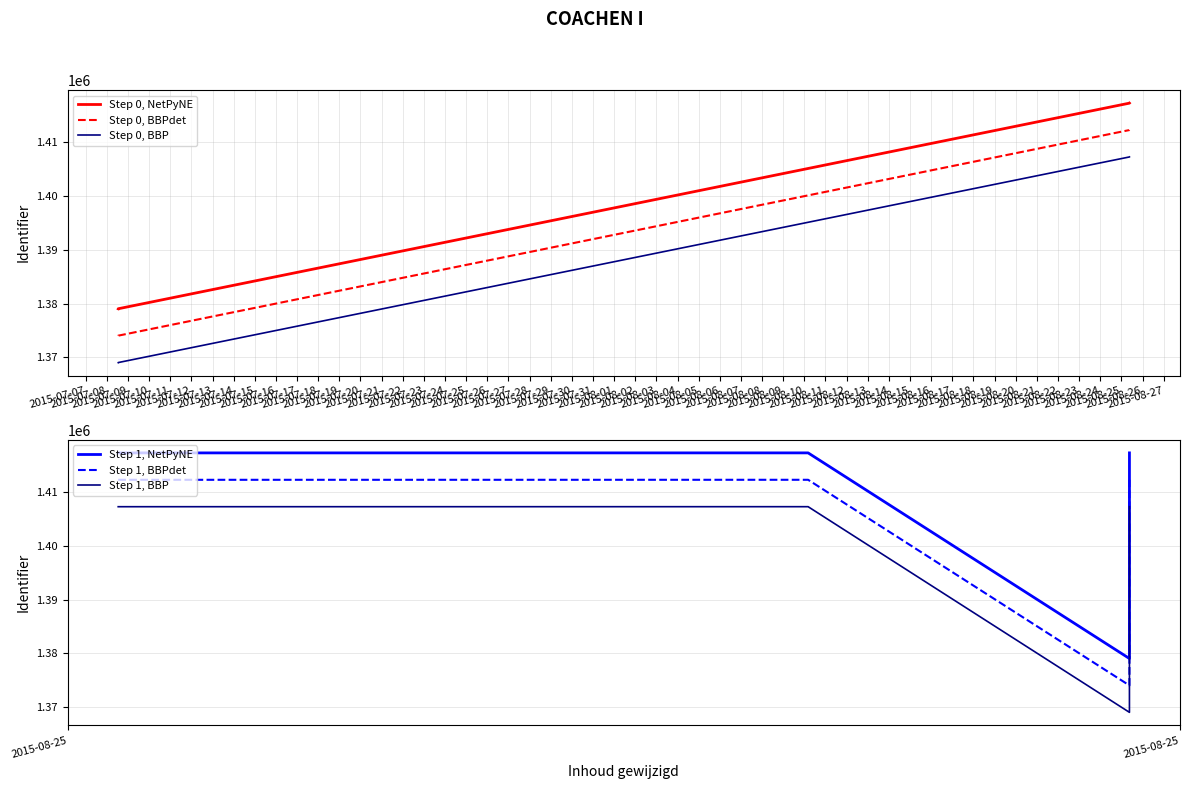

Rank the series by their average value, from lowest to highest.

Step 0, BBP, Step 0, BBPdet, Step 0, NetPyNE, Step 1, BBP, Step 1, BBPdet, Step 1, NetPyNE